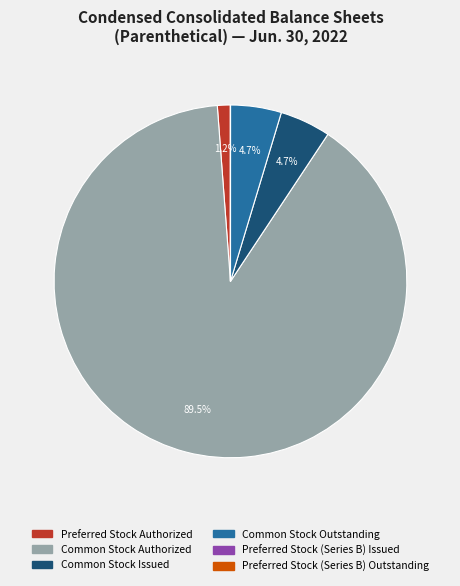

What is the majority slice?

Common Stock Authorized